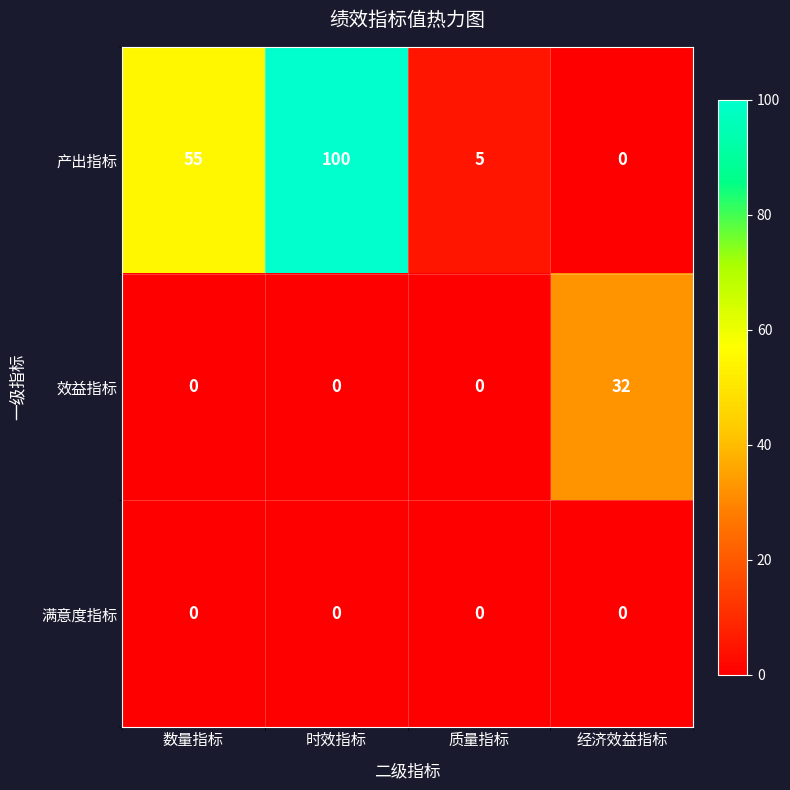

Rank the series by their maximum value, from lowest to highest.

满意度指标, 效益指标, 产出指标